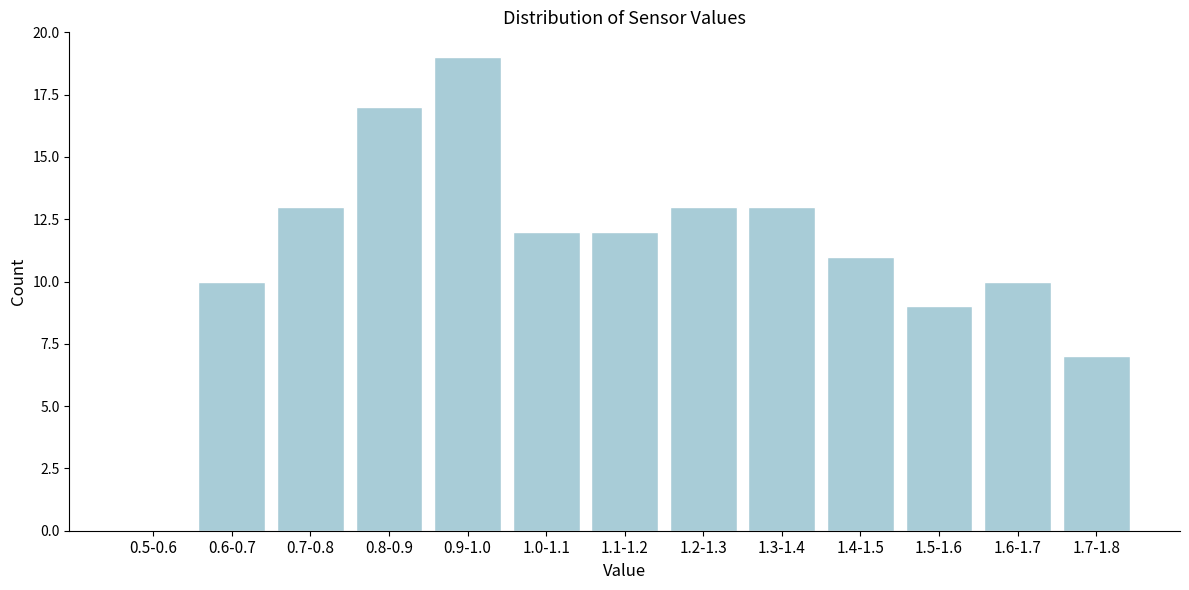

Reading right to left, what are all the values shown in this chart?

1.7-1.8=7	1.6-1.7=10	1.5-1.6=9	1.4-1.5=11	1.3-1.4=13	1.2-1.3=13	1.1-1.2=12	1.0-1.1=12	0.9-1.0=19	0.8-0.9=17	0.7-0.8=13	0.6-0.7=10	0.5-0.6=0